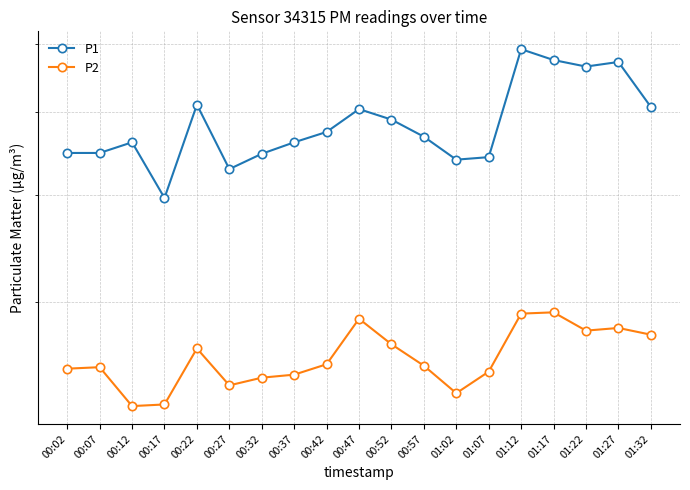

Reading left to right, transcribe all the data shown in this chart.

P1: 00:02=44.8	00:07=44.8	00:12=46.1	00:17=39.7	00:22=51.0	00:27=42.9	00:32=44.7	00:37=46.1	00:42=47.4	00:47=50.4	00:52=49.0	00:57=46.8	01:02=44.0	01:07=44.3	01:12=59.2	01:17=57.5	01:22=56.5	01:27=57.2	01:32=50.7
P2: 00:02=25.1	00:07=25.2	00:12=22.7	00:17=22.8	00:22=26.5	00:27=24.0	00:32=24.5	00:37=24.7	00:42=25.4	00:47=28.7	00:52=26.8	00:57=25.3	01:02=23.5	01:07=24.9	01:12=29.1	01:17=29.2	01:22=27.8	01:27=28.0	01:32=27.5